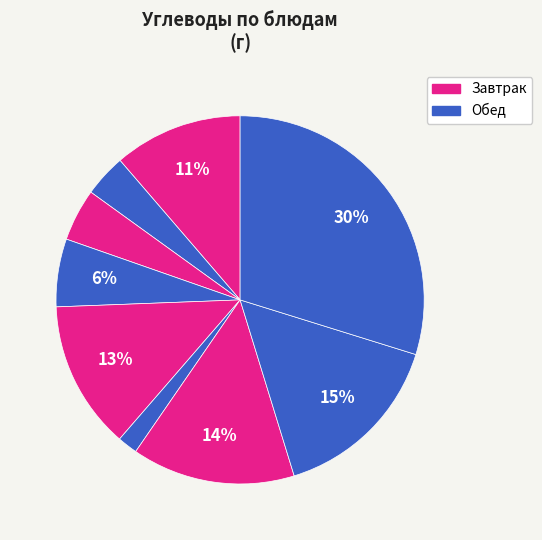

Is there any slice that represents more than half of the pie?

No